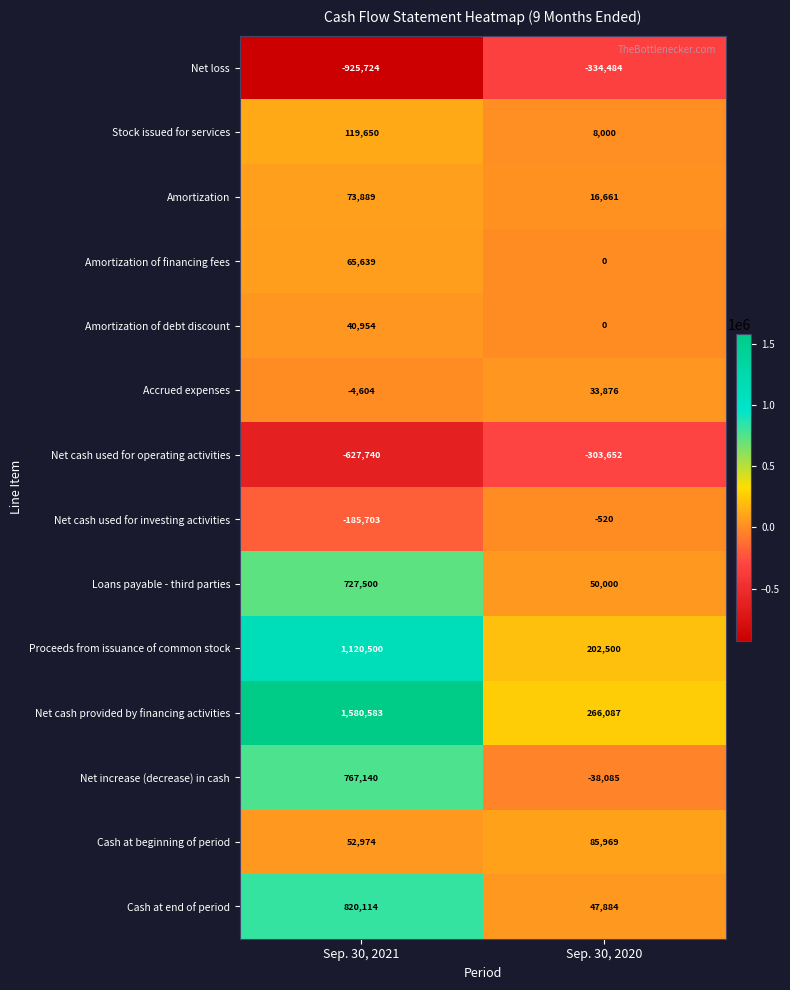

What is the spread (max minus min) of values at Sep. 30, 2021?

2506307